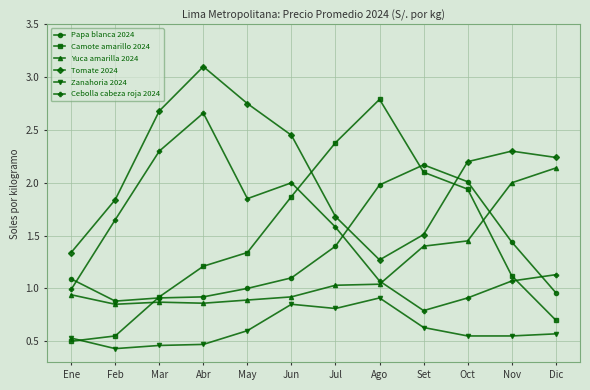

Which series has the largest total across all categories?

Tomate 2024